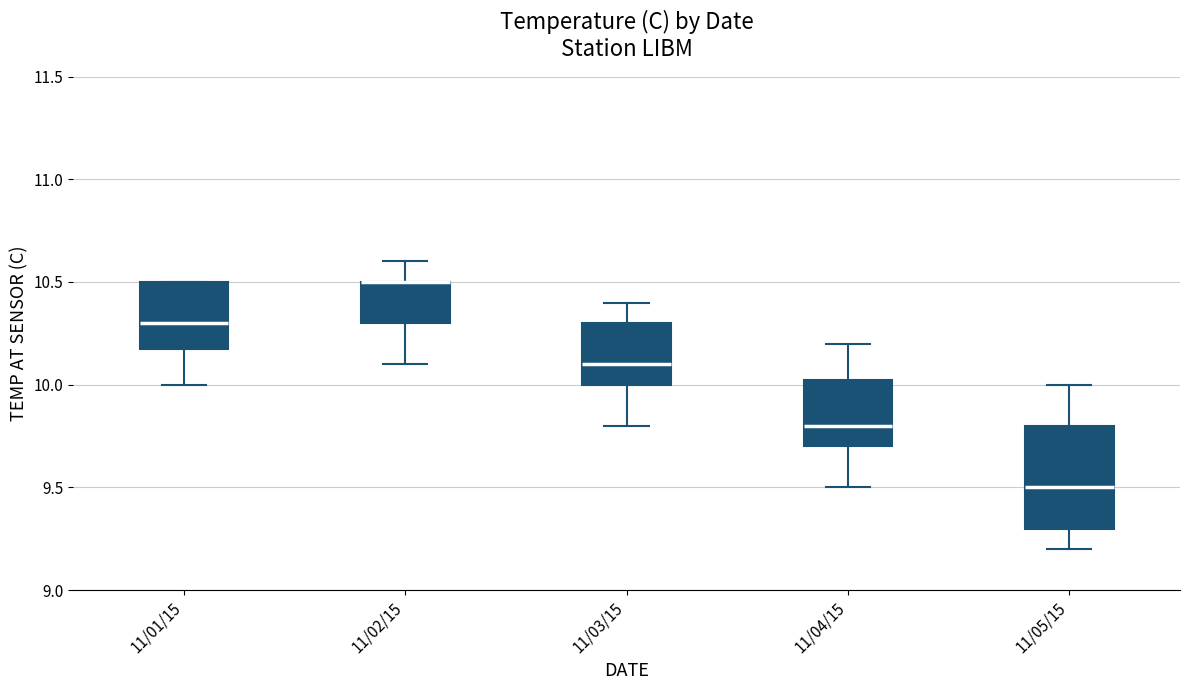

Reading left to right, transcribe this box plot: for each box, give where its median line is, the range the box spans, and where its two whiskers end, as read against the y-axis. The values are not printed on the chart, so give them approximately, as read against the axis.

11/01/15: median 10.30, box 10.20 to 10.50, whiskers 10.00 to 10.50
11/02/15: median 10.50 (drawn on the box's upper edge), box 10.30 to 10.50, whiskers 10.10 to 10.60
11/03/15: median 10.10, box 10.00 to 10.30, whiskers 9.80 to 10.40
11/04/15: median 9.80, box 9.70 to 10.05, whiskers 9.50 to 10.20
11/05/15: median 9.50, box 9.30 to 9.80, whiskers 9.20 to 10.00